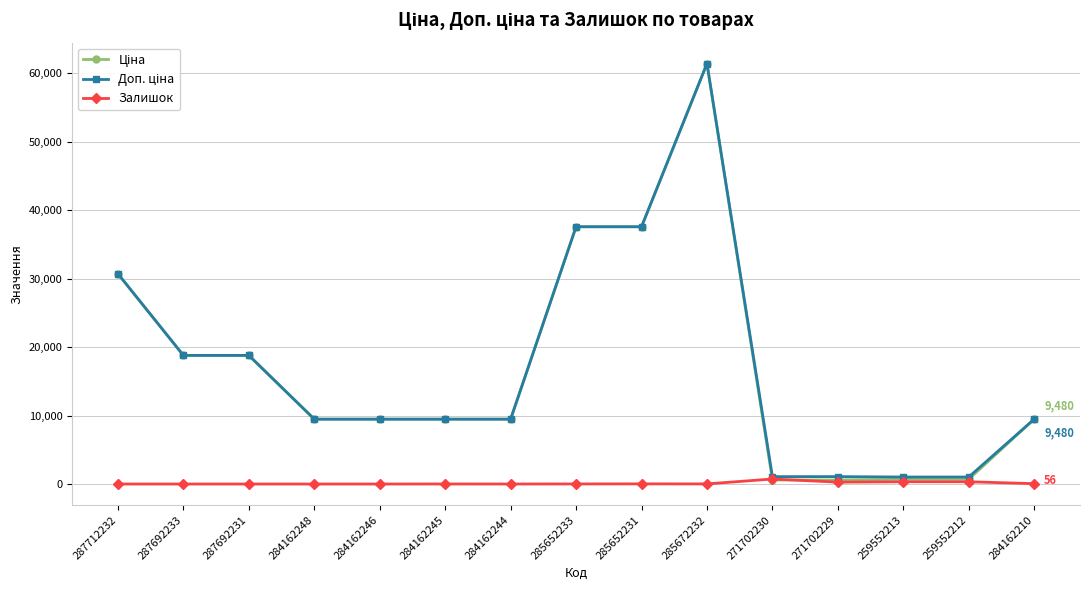

Which category has the highest value across all series?

285672232